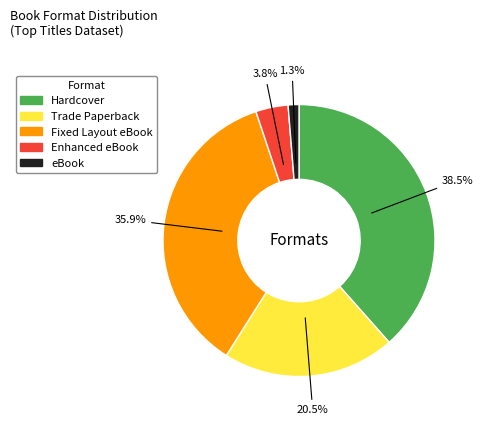

Count the number of slices in the pie.

5